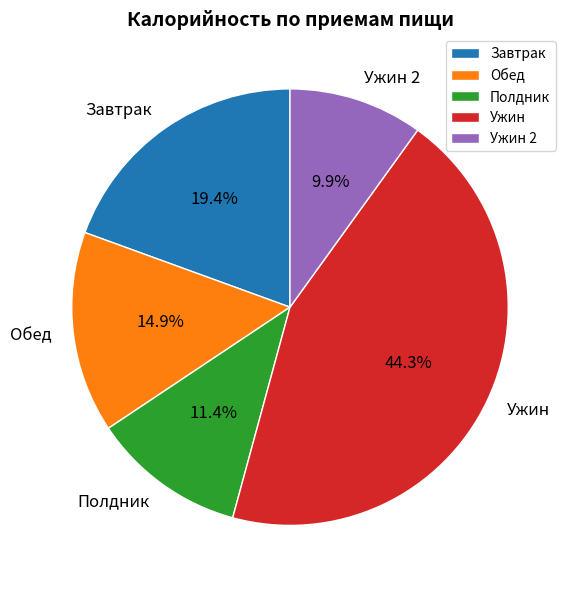

How much of the chart is everything except Полдник?

88.6%